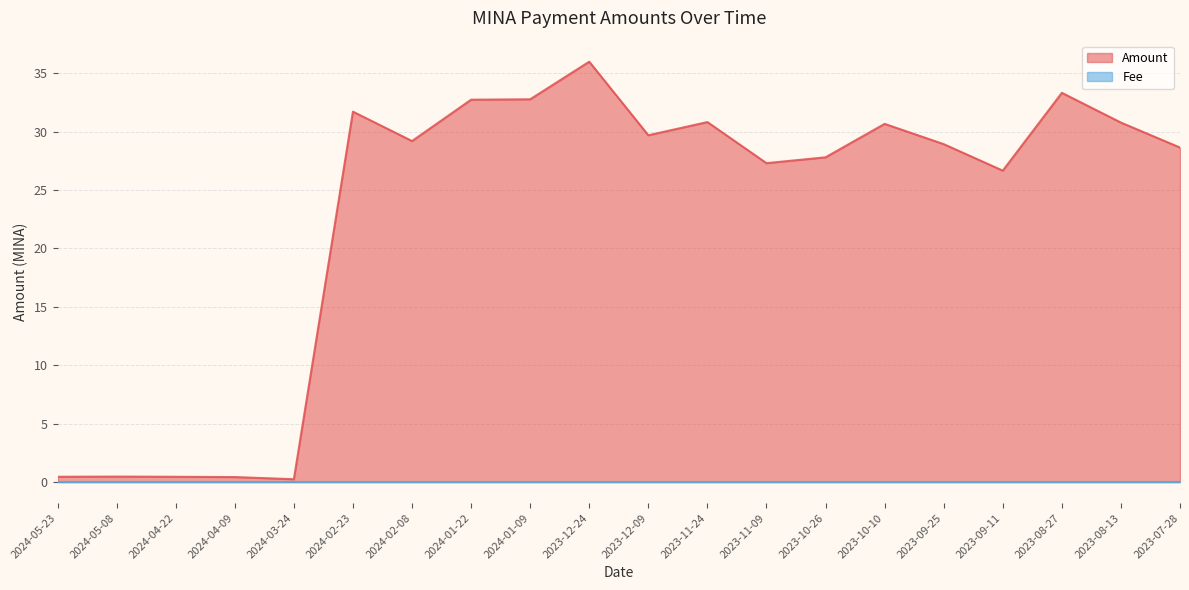

How many data points are less than 29?

10